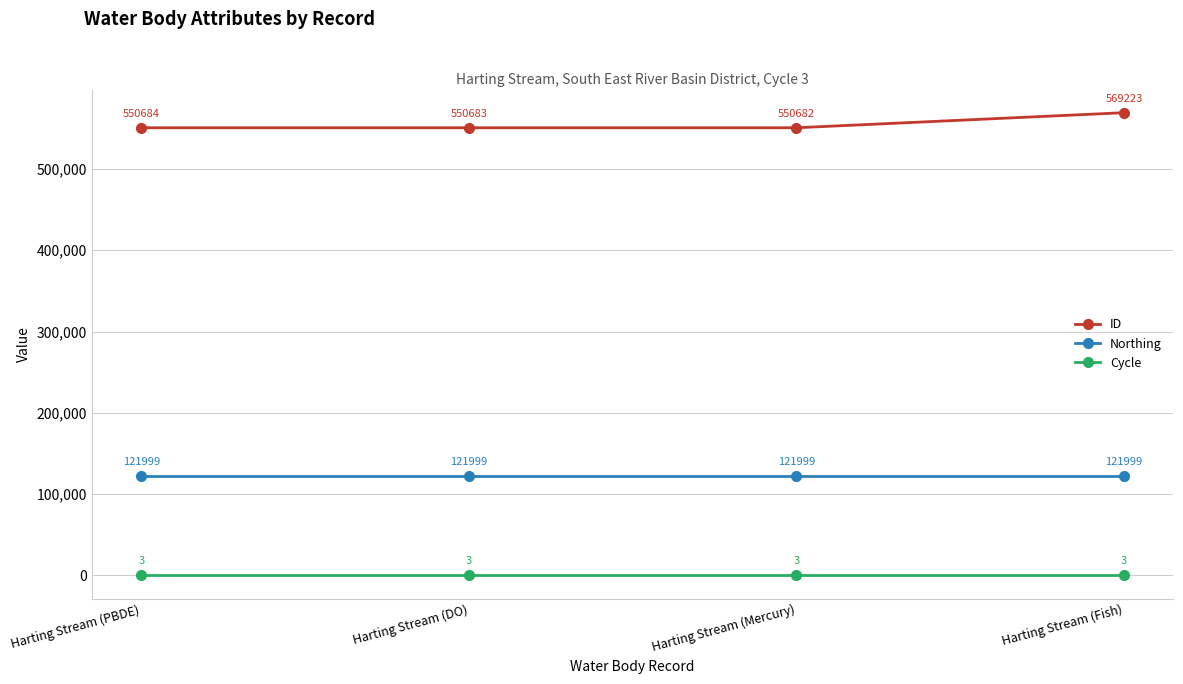

The value of ID at Harting Stream (PBDE) is 236063. True or false?

False